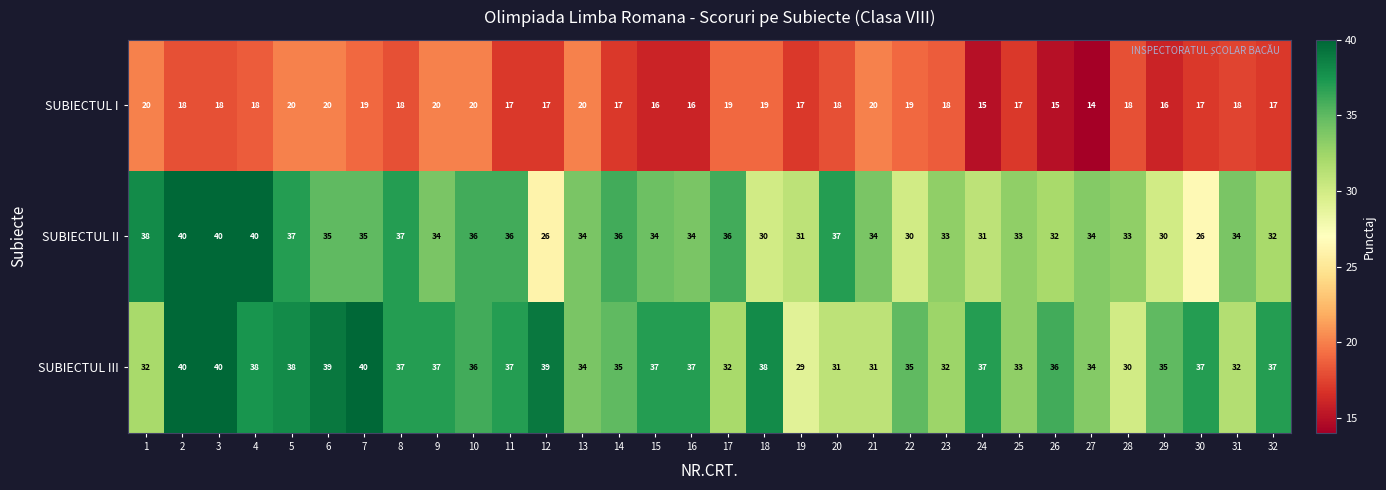

At 15, list the series in order from smallest to largest.

SUBIECTUL I, SUBIECTUL II, SUBIECTUL III